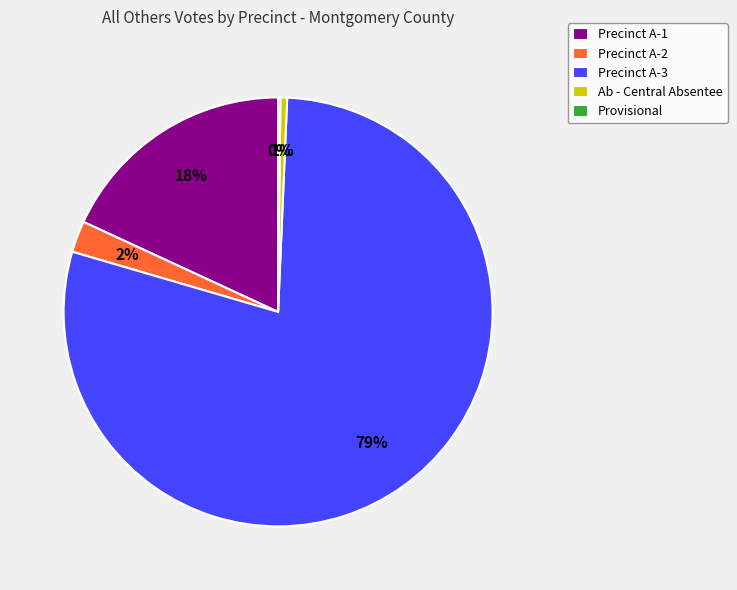

The Precinct A-3 slice represents 79% of the pie. True or false?

True